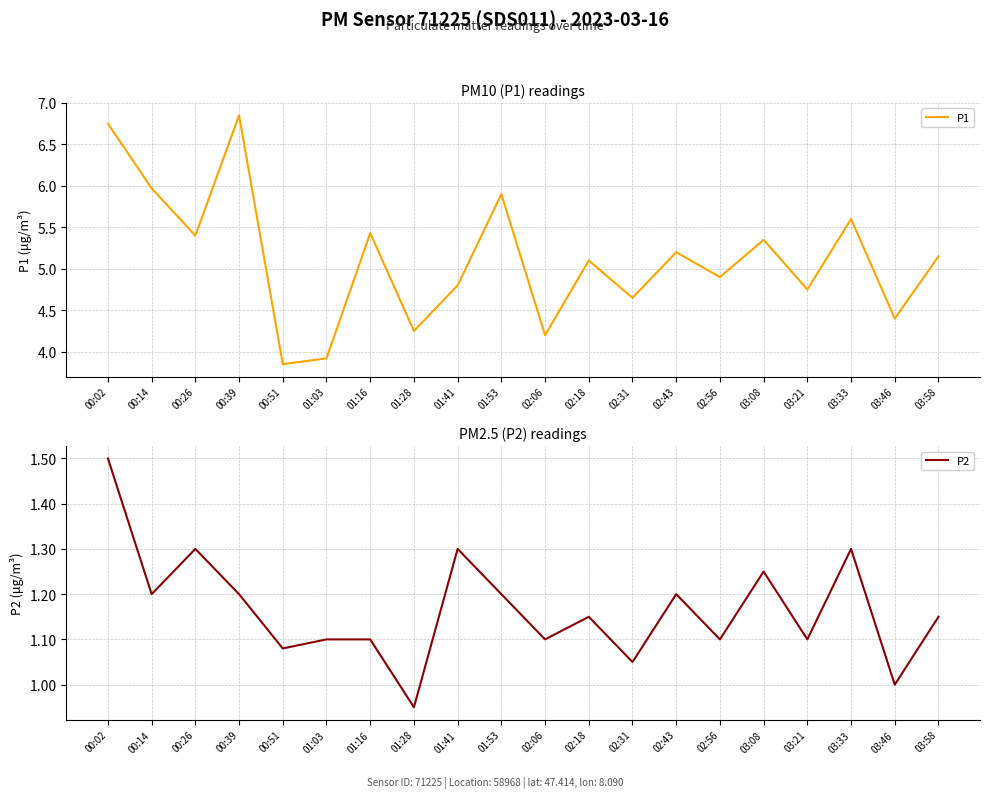

Which series changed the most between 02:31 and 02:56?

P1